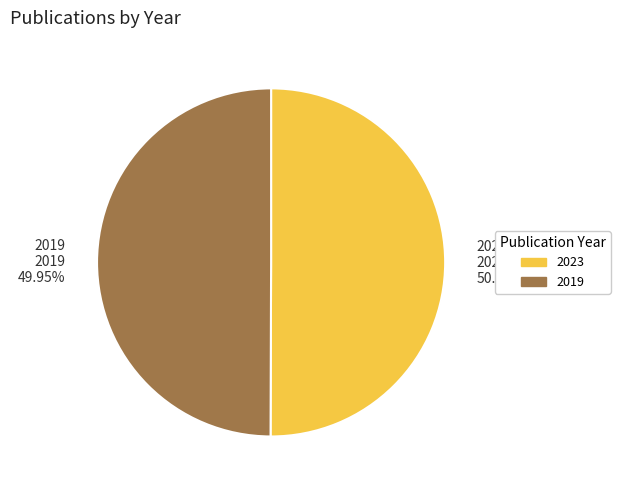

Combined, what portion of the pie is 2019 and 2023?

100.0%